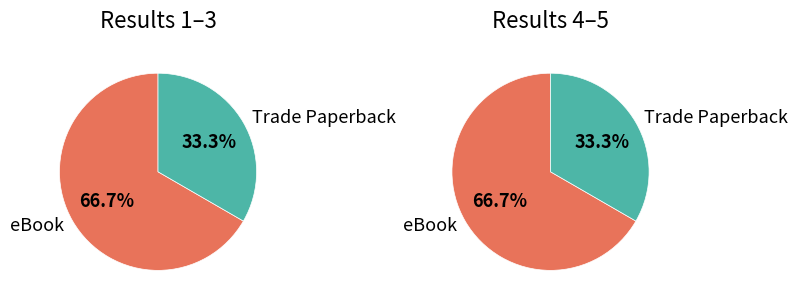

What is the spread (max minus min) of values at eBook?

1